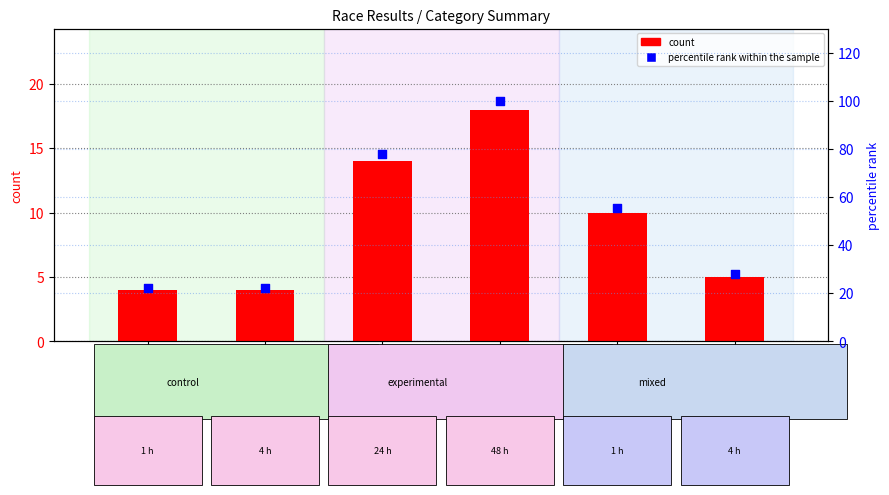

At which category is the sum across all series the highest?

Men Cat
3/4